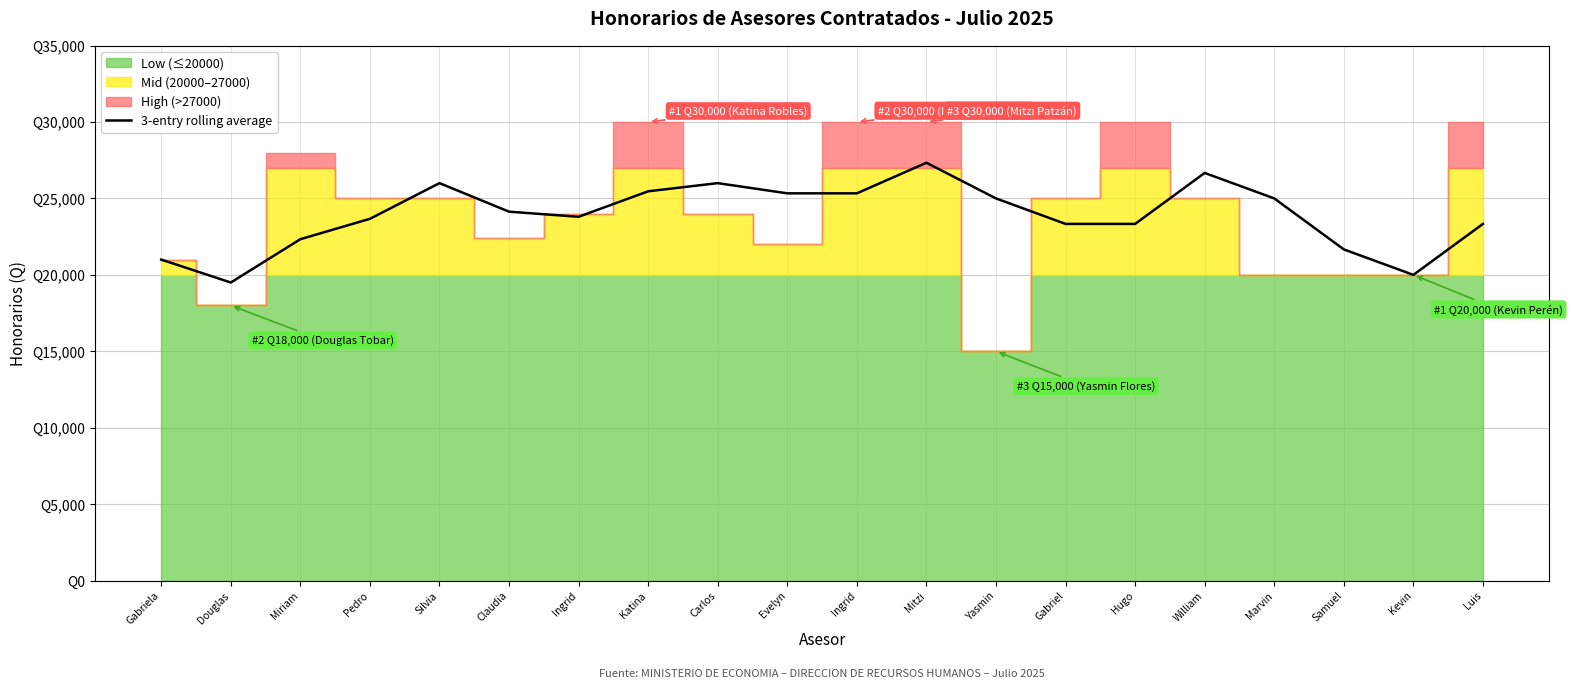

What is the smallest value displayed?

19500.0